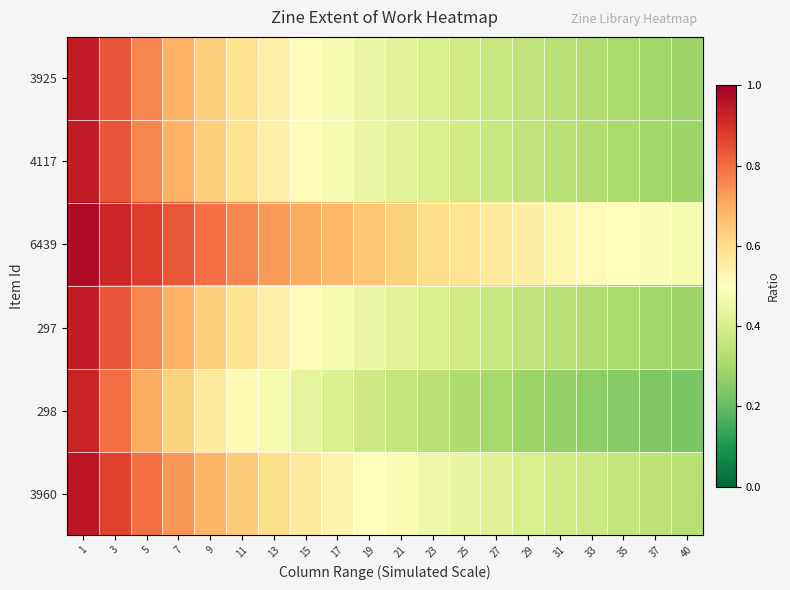

Rank the series at 15 from lowest to highest value.

298, 3925, 4117, 297, 3960, 6439